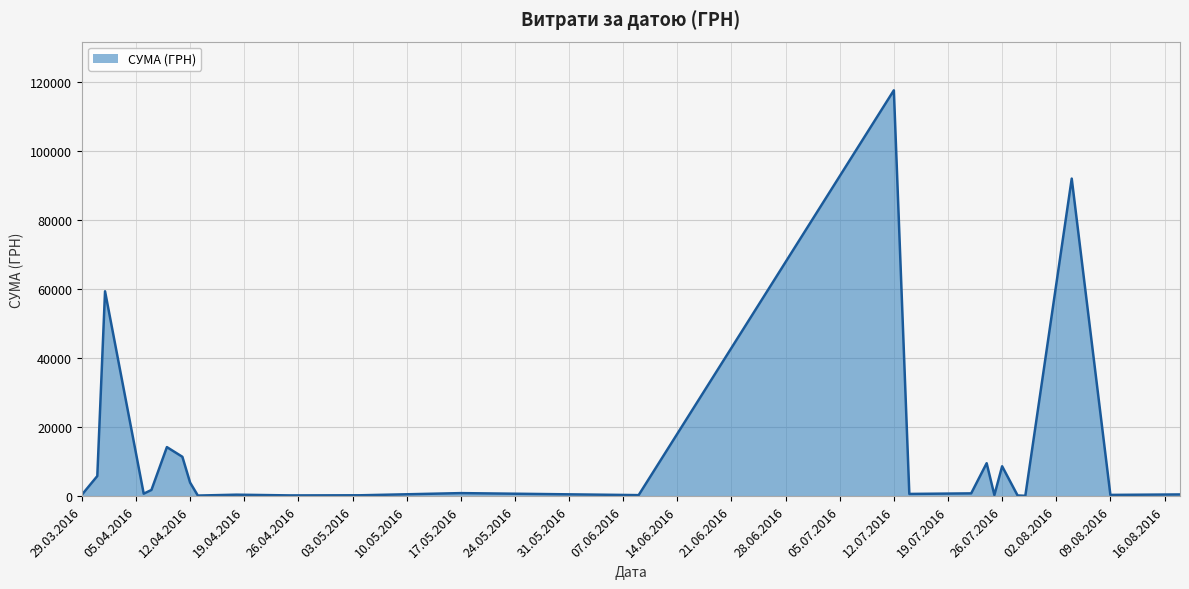

What is the difference between the maximum and minimum values?

117471.0